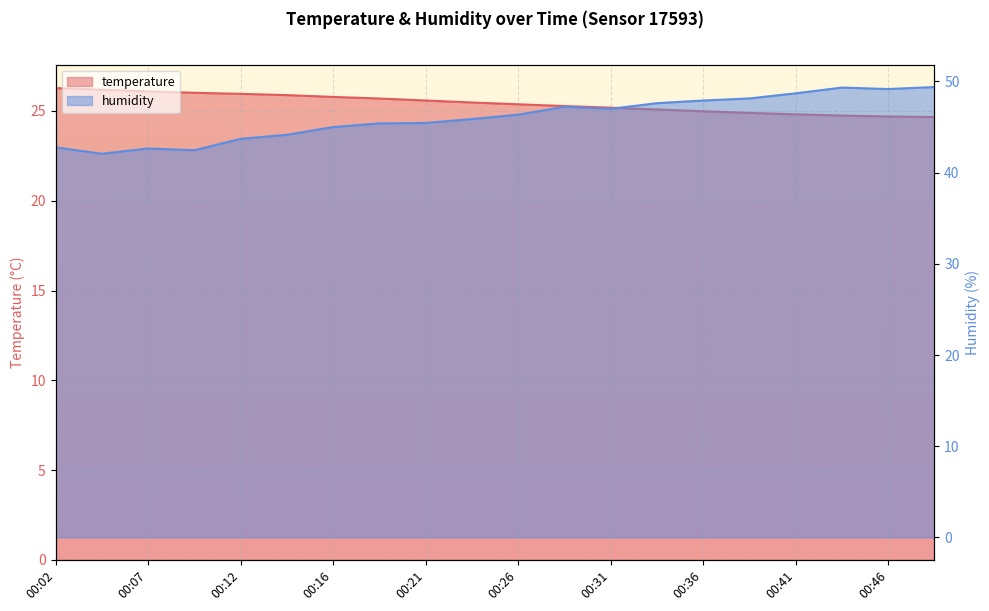

True or false: temperature has a value of 26.2 at 00:04.

True